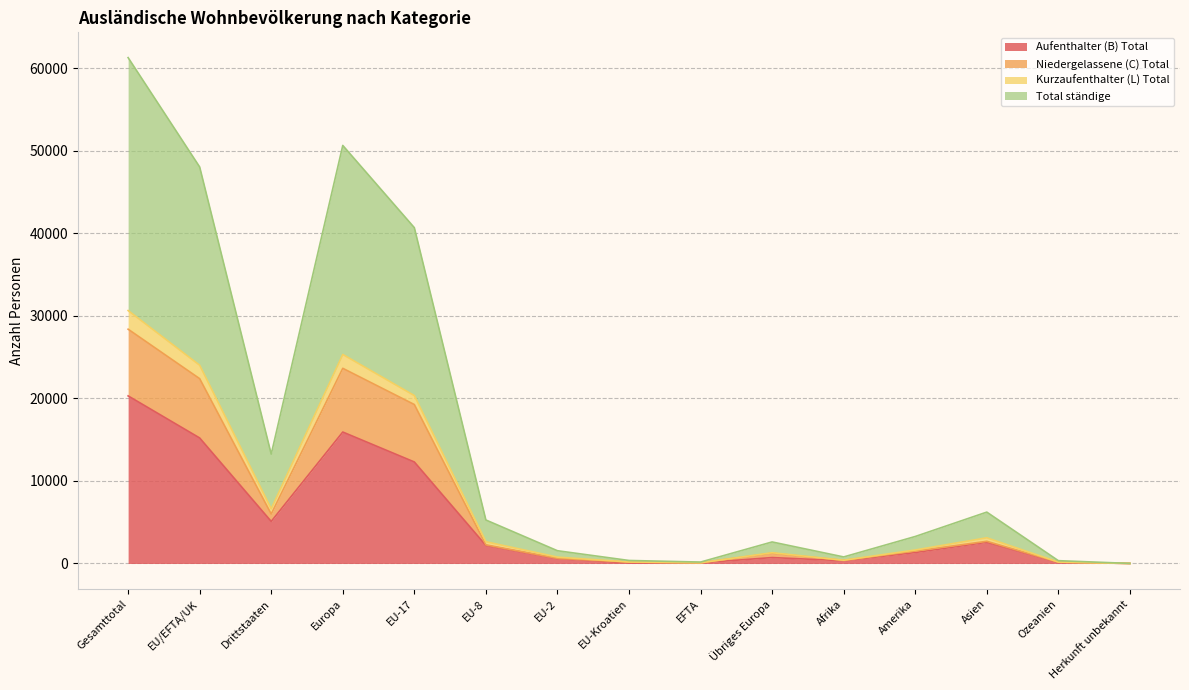

The Total ständige series shows 8 at Herkunft unbekannt. True or false?

True